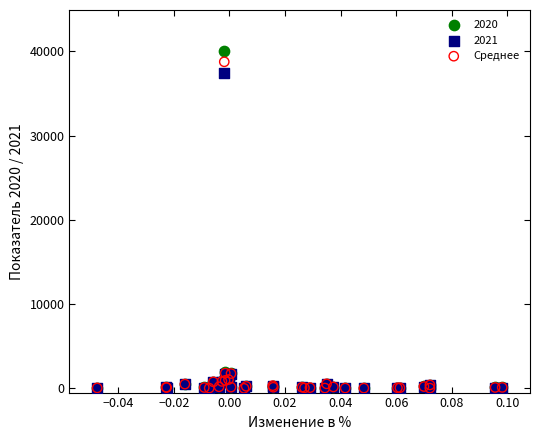

Across all series, what Y value is closest to 20045?

37412.0